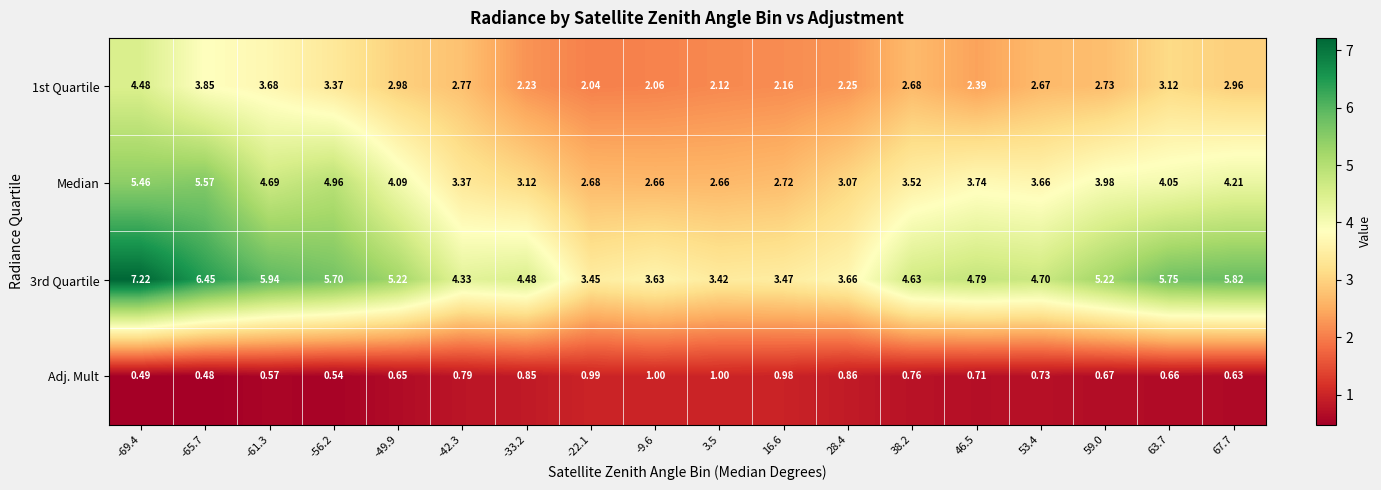

At which category is the sum across all series the highest?

-69.4